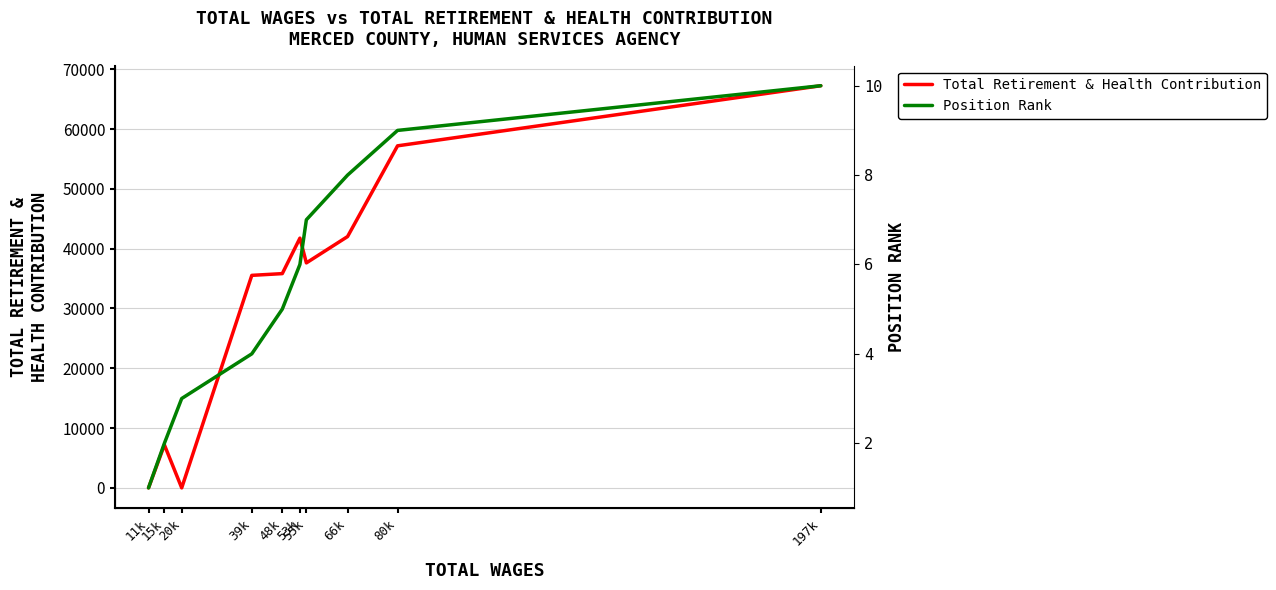

Does the chart display data point markers on the line(s)?

No